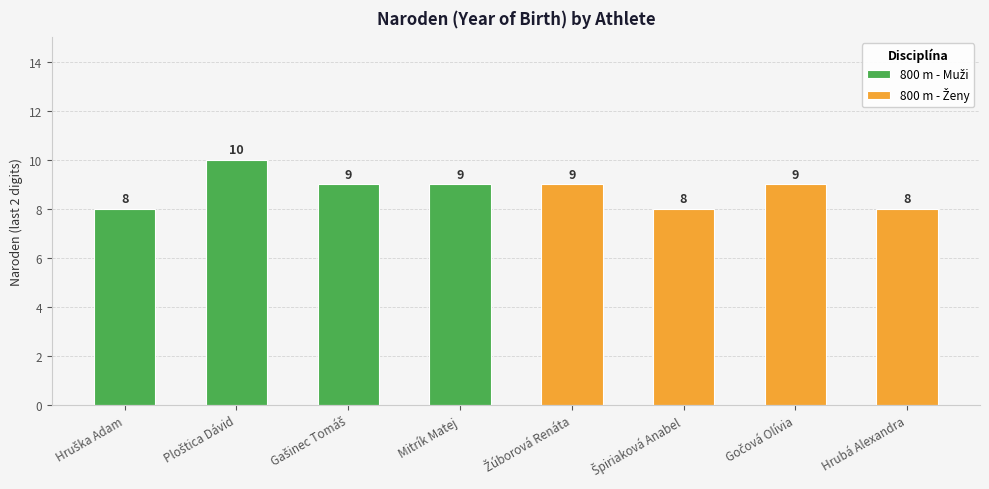

How many data points are above 9?

1